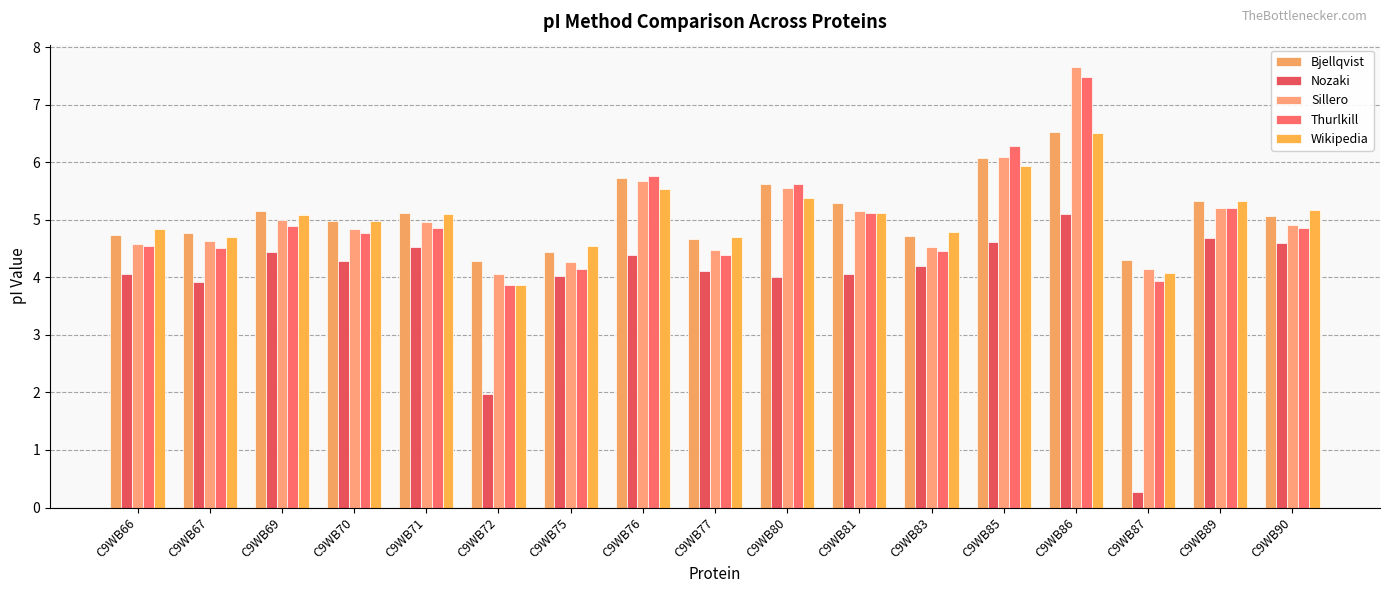

How many groups of bars are there?

17